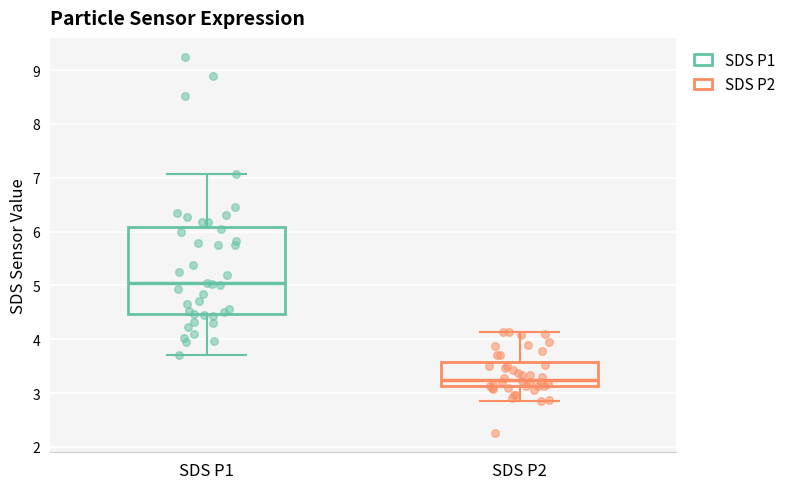

Comparing the boxes themselves (not the whiskers), which one is the tallest?

SDS P1